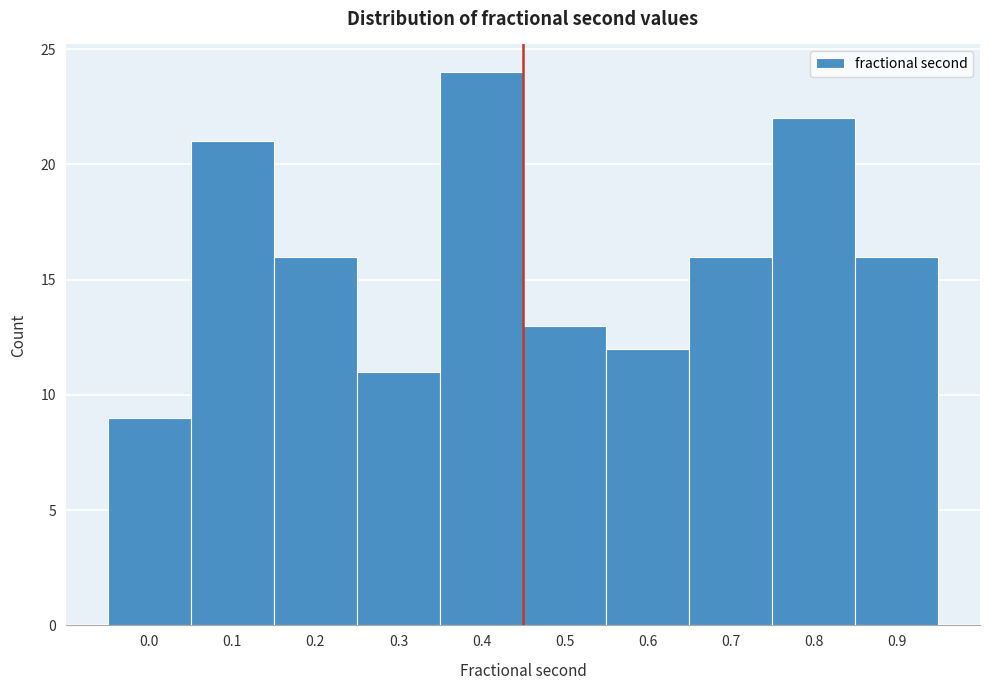

Reading right to left, transcribe all the data shown in this chart.

0.9=16	0.8=22	0.7=16	0.6=12	0.5=13	0.4=24	0.3=11	0.2=16	0.1=21	0.0=9